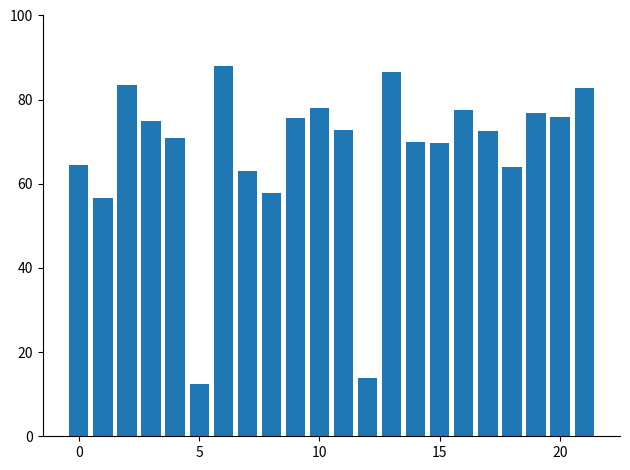

What is the difference between the maximum and minimum values?

75.5